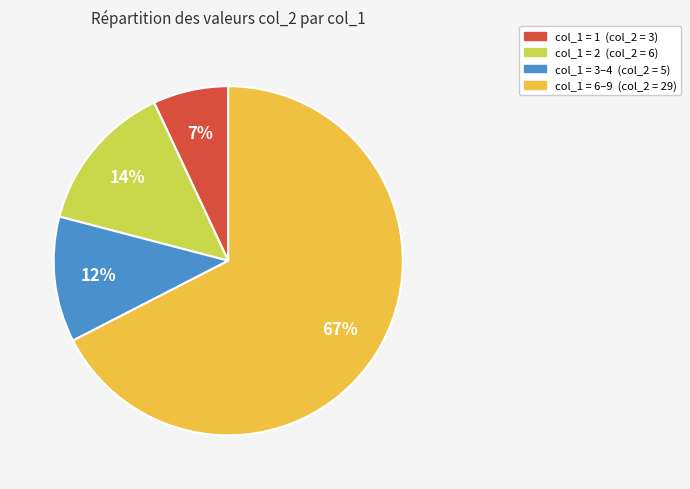

How many slices are in this pie chart?

4